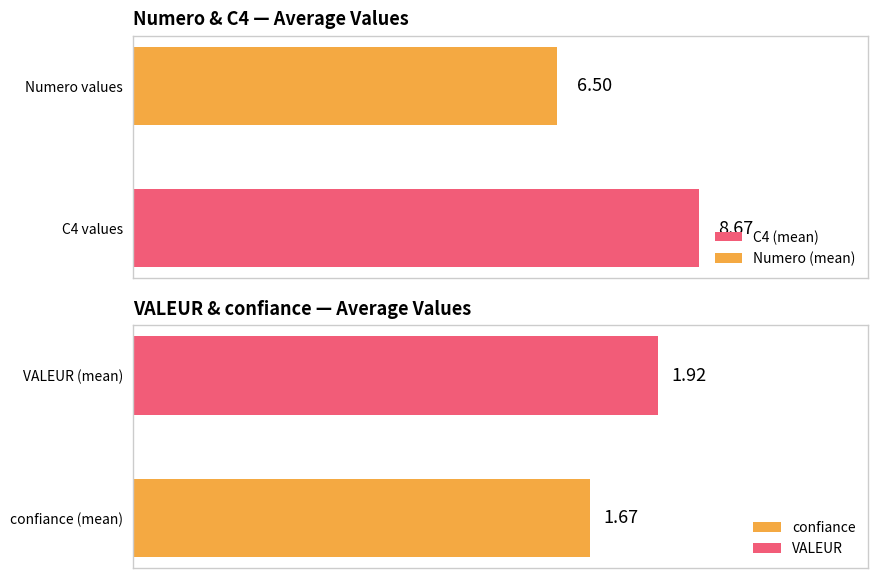

The value of Numero at 16 is 2. True or false?

True